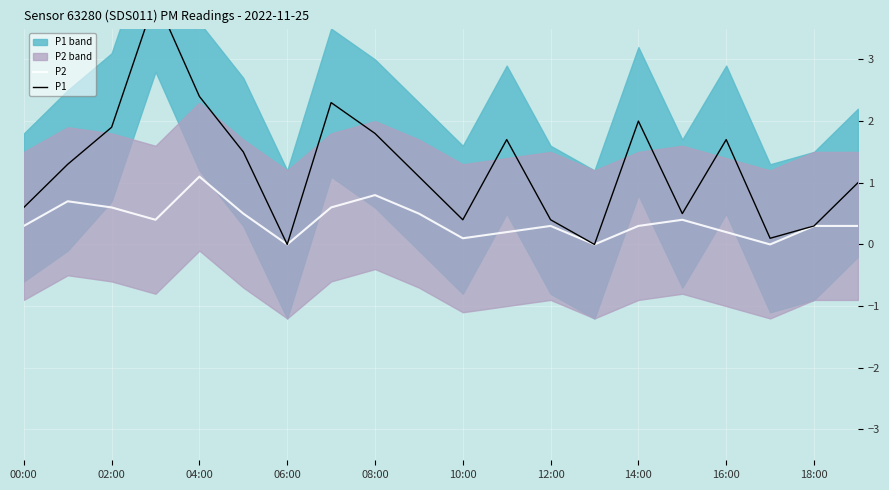

What is the maximum value for P2?

1.1